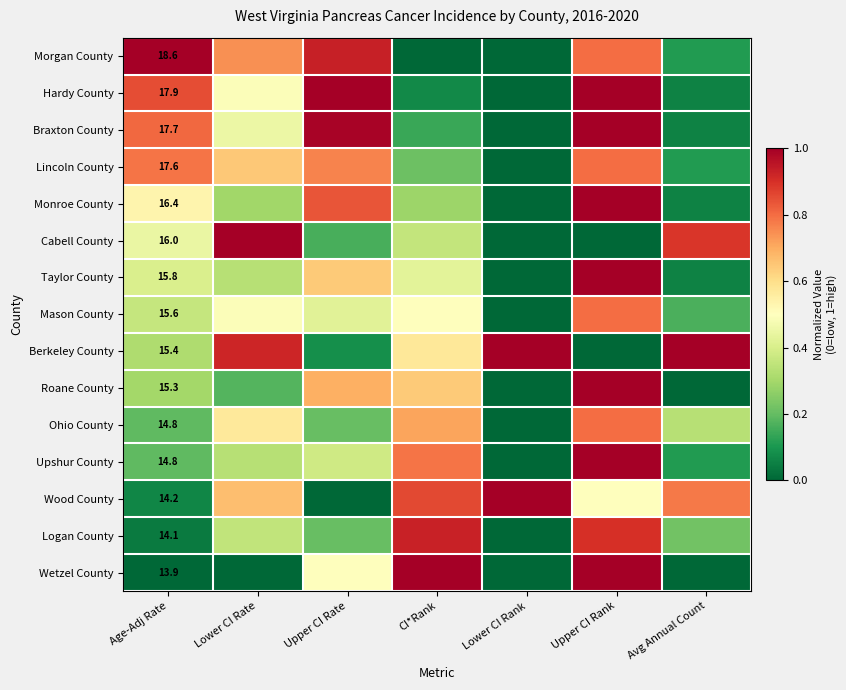

What is the total value across all series at Upper CI Rank?

11.6